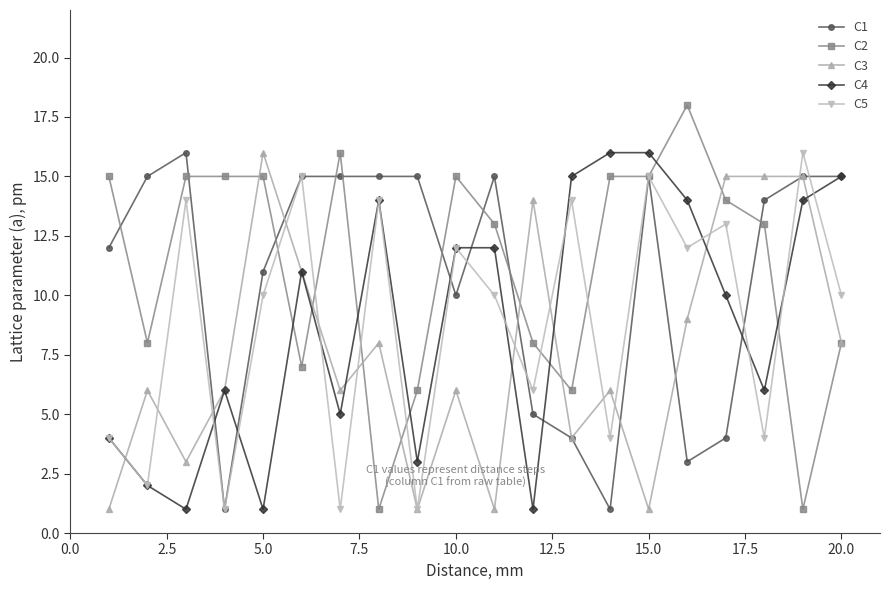

True or false: C4 has more than 0 interior local peaks.

True